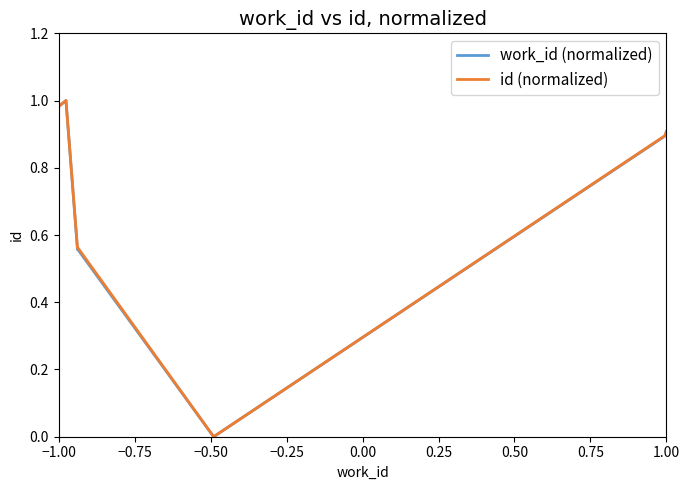

Reading left to right, extract all data points from this chart.

work_id (normalized): 1.0	1.0	1.0	1.0	1.0	0.6	0.6	0.0	0.9	0.9
id (normalized): 1.0	1.0	1.0	1.0	1.0	0.6	0.6	0.0	0.9	0.9